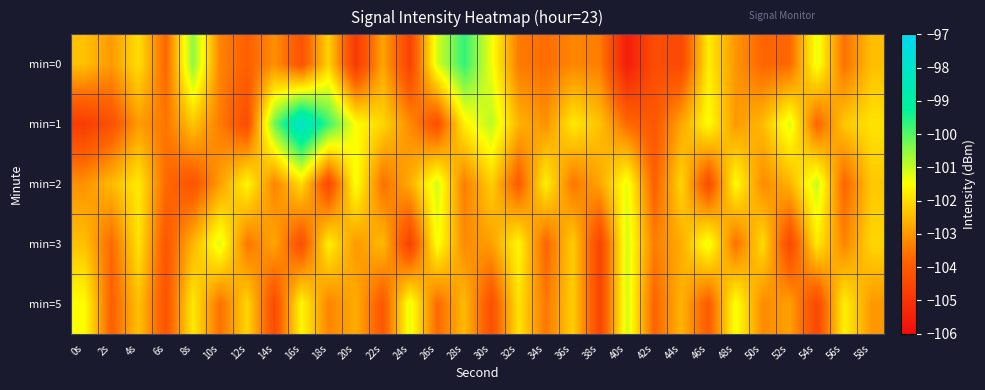

Which has a higher value, 2s or 30s?

30s